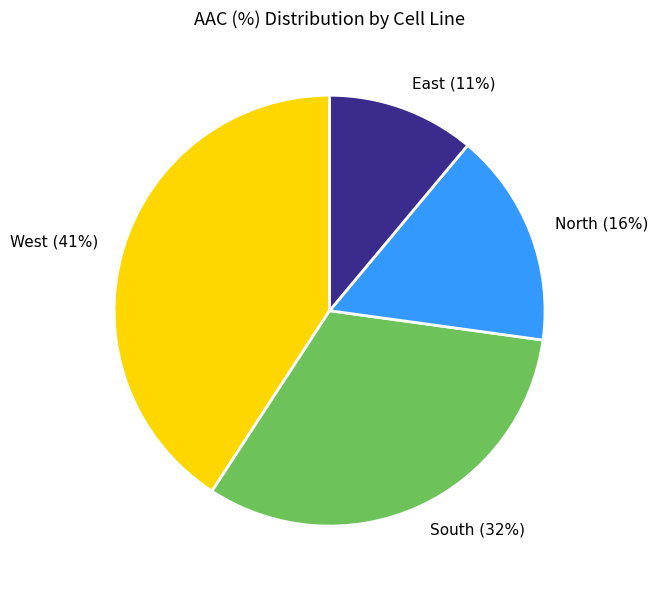

Which category has the smallest portion of the pie?

East (11%)